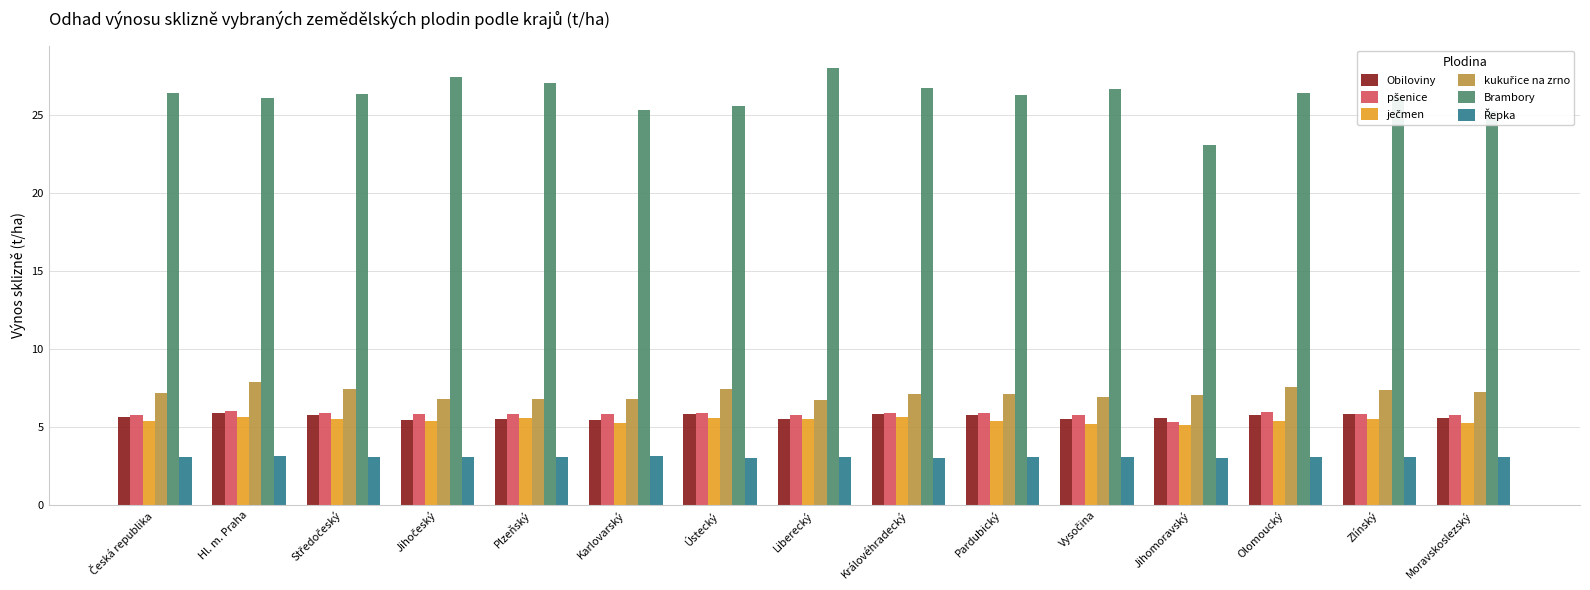

What is the maximum value shown in the chart?

28.0